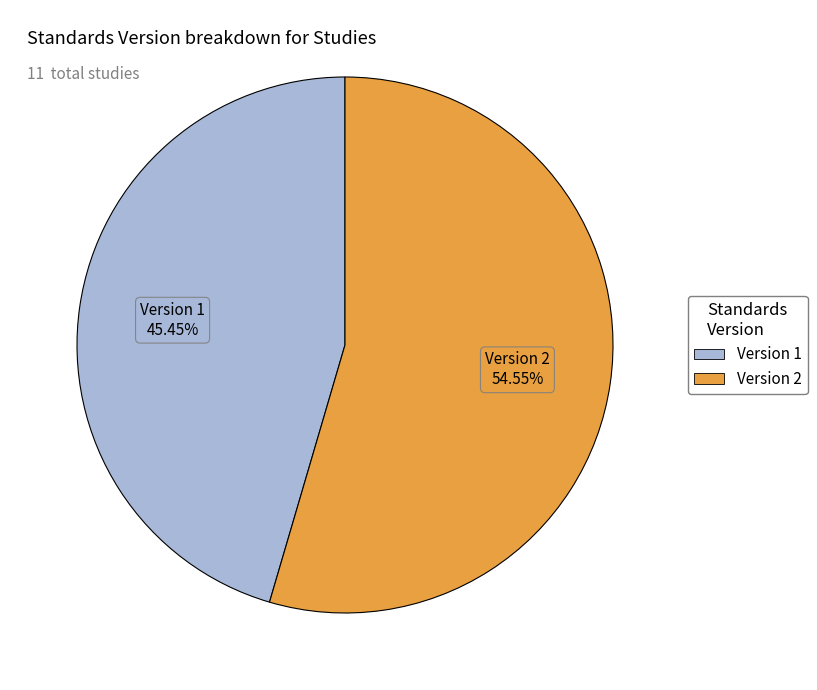

Which slice is the smallest?

Version 1